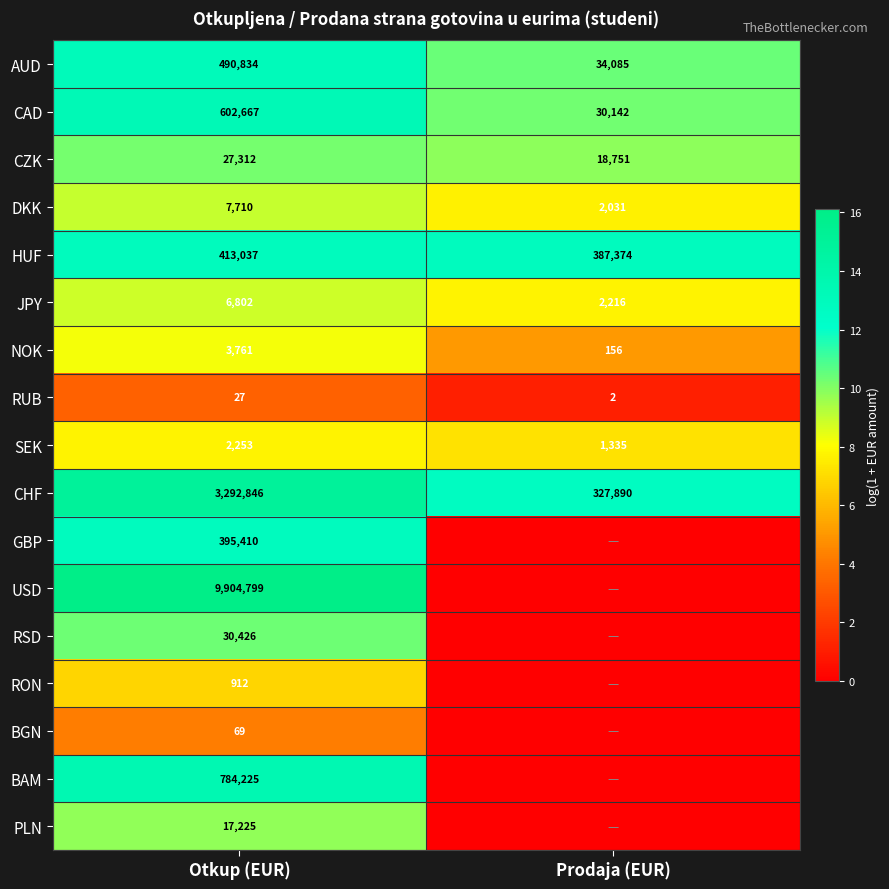

What is the sum of the CHF values at Otkup (EUR) and Prodaja (EUR)?

3620736